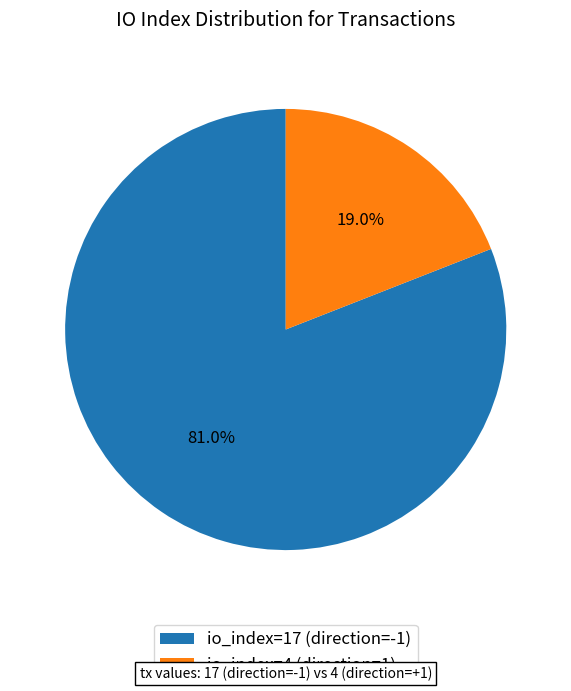

Is io_index=17 (direction=-1) the majority of the pie?

Yes